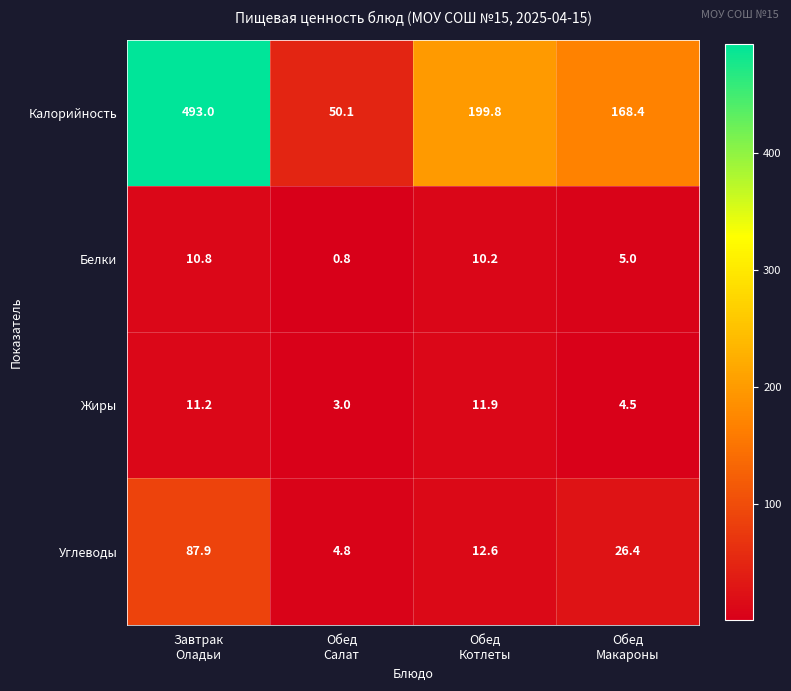

What is the sum of all Белки values?

26.8